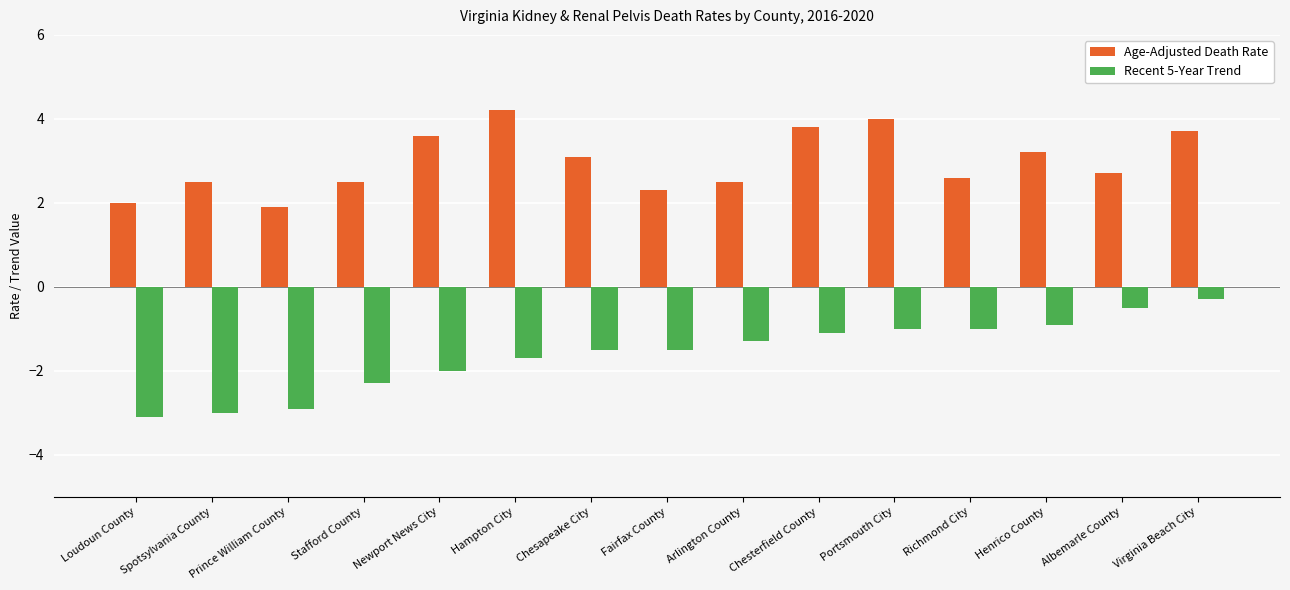

Reading left to right, transcribe all the data shown in this chart.

Age-Adjusted Death Rate: 2.0	2.5	1.9	2.5	3.6	4.2	3.1	2.3	2.5	3.8	4.0	2.6	3.2	2.7	3.7
Recent 5-Year Trend: -3.1	-3.0	-2.9	-2.3	-2.0	-1.7	-1.5	-1.5	-1.3	-1.1	-1.0	-1.0	-0.9	-0.5	-0.3